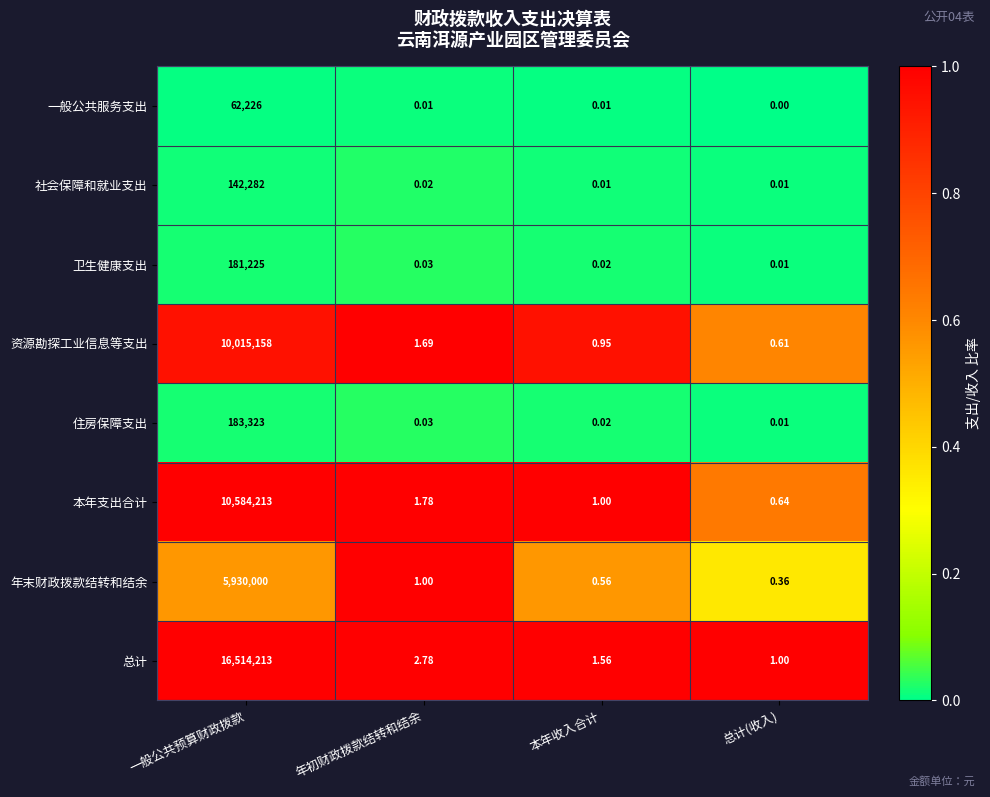

Is the value of 住房保障支出 at 总计(收入) greater than the value of 本年支出合计 at 年初财政拨款结转和结余?

No